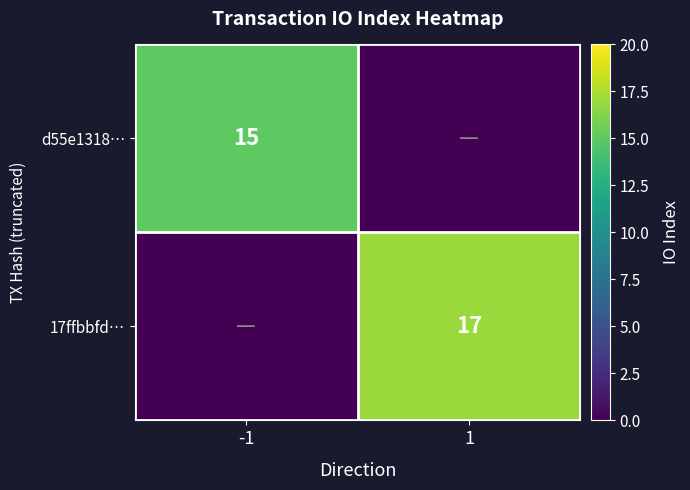

True or false: d55e1318… has a value of 15 at -1.

True